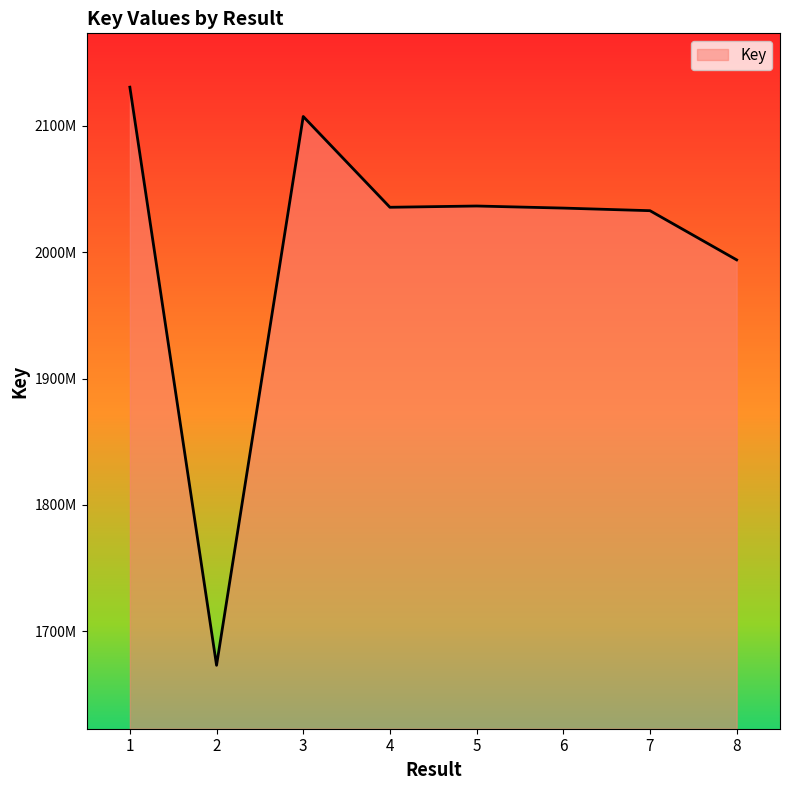

Does the chart have visible grid lines?

No